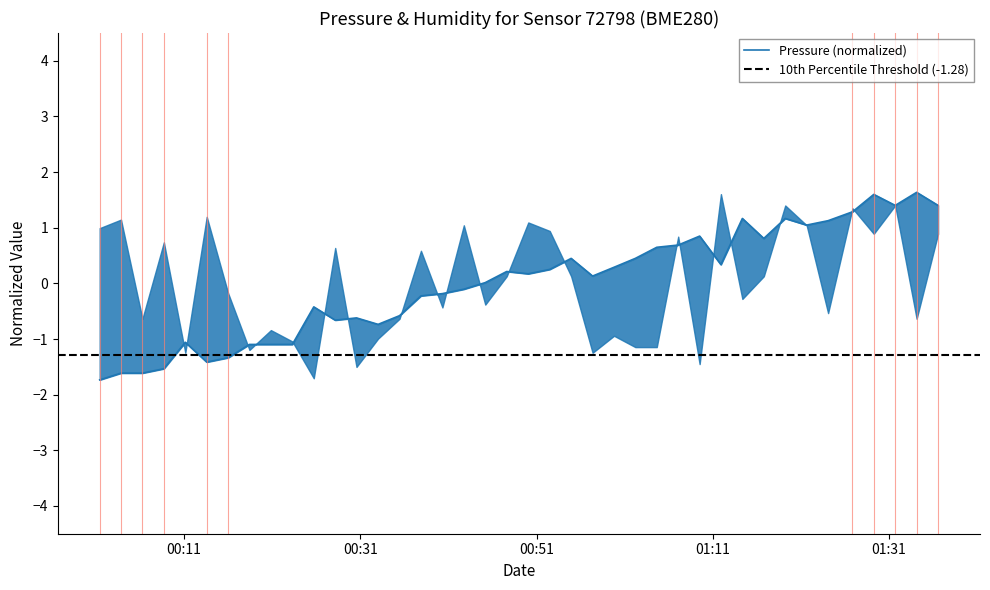

The value at 5 is -0.8. True or false?

False